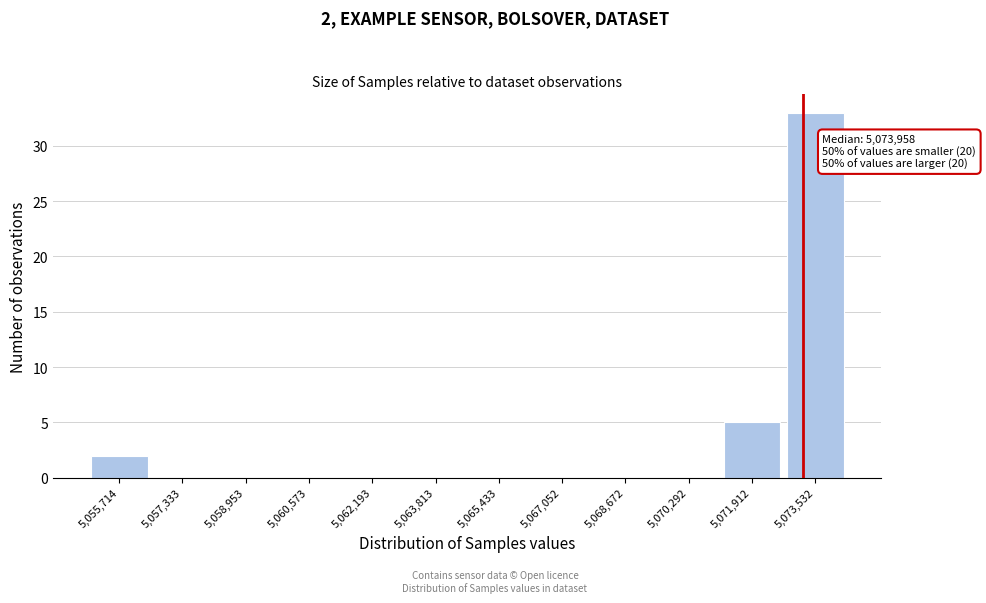

Reading left to right, extract all data points from this chart.

5,055,714=2	5,057,333=0	5,058,953=0	5,060,573=0	5,062,193=0	5,063,813=0	5,065,433=0	5,067,052=0	5,068,672=0	5,070,292=0	5,071,912=5	5,073,532=33